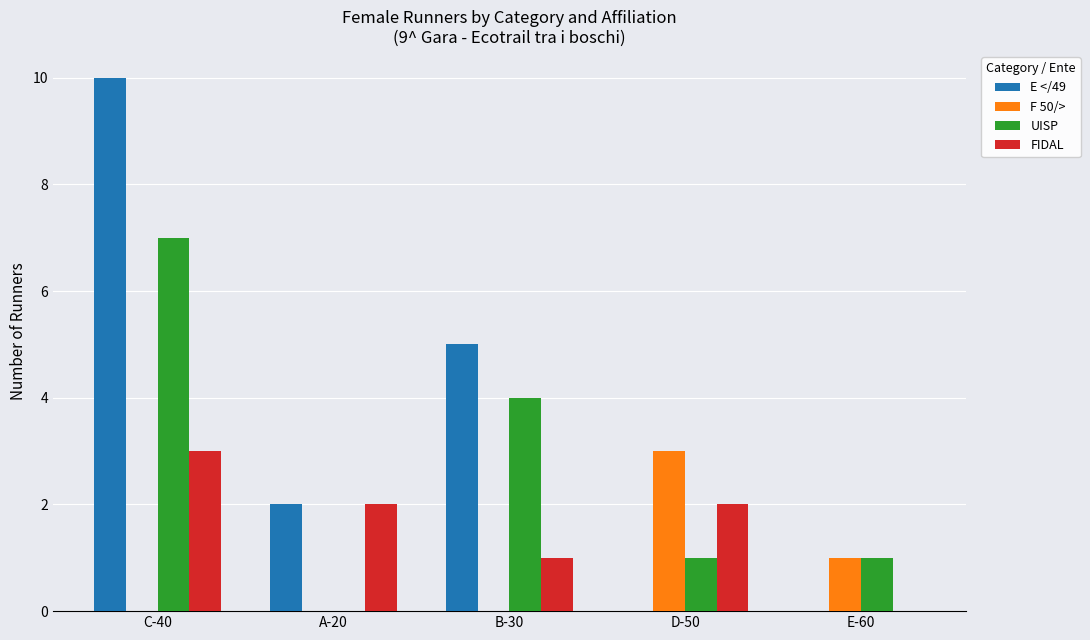

Reading left to right, what are all the values shown in this chart?

E </49: 10	2	5	0	0
F 50/>: 0	0	0	3	1
UISP: 7	0	4	1	1
FIDAL: 3	2	1	2	0